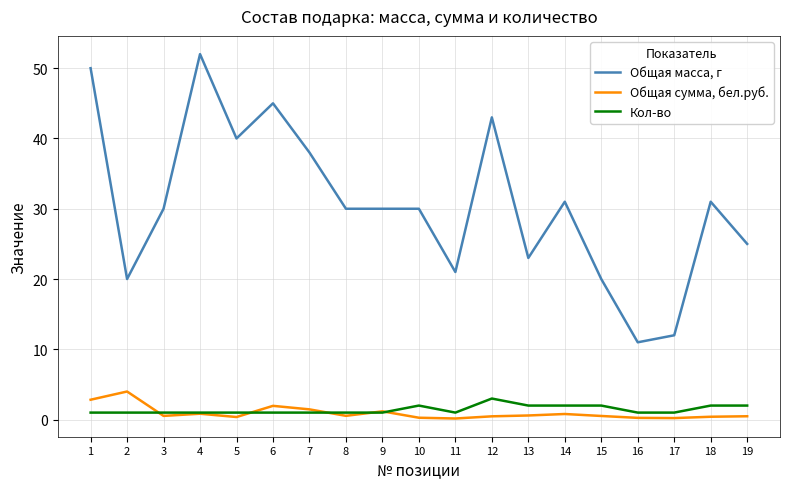

Rank the series at 11 from highest to lowest value.

Общая масса, г, Кол-во, Общая сумма, бел.руб.